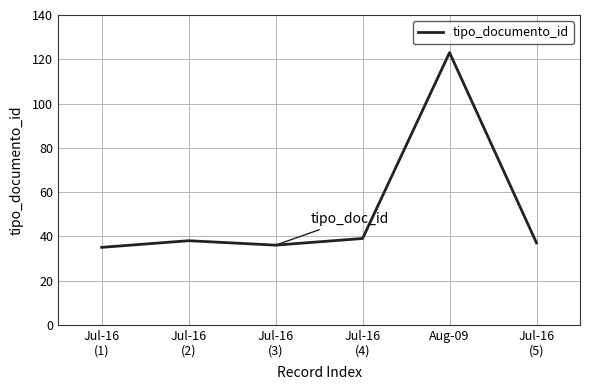

Is it true that the value at Jul-16
(5) is 13?

False